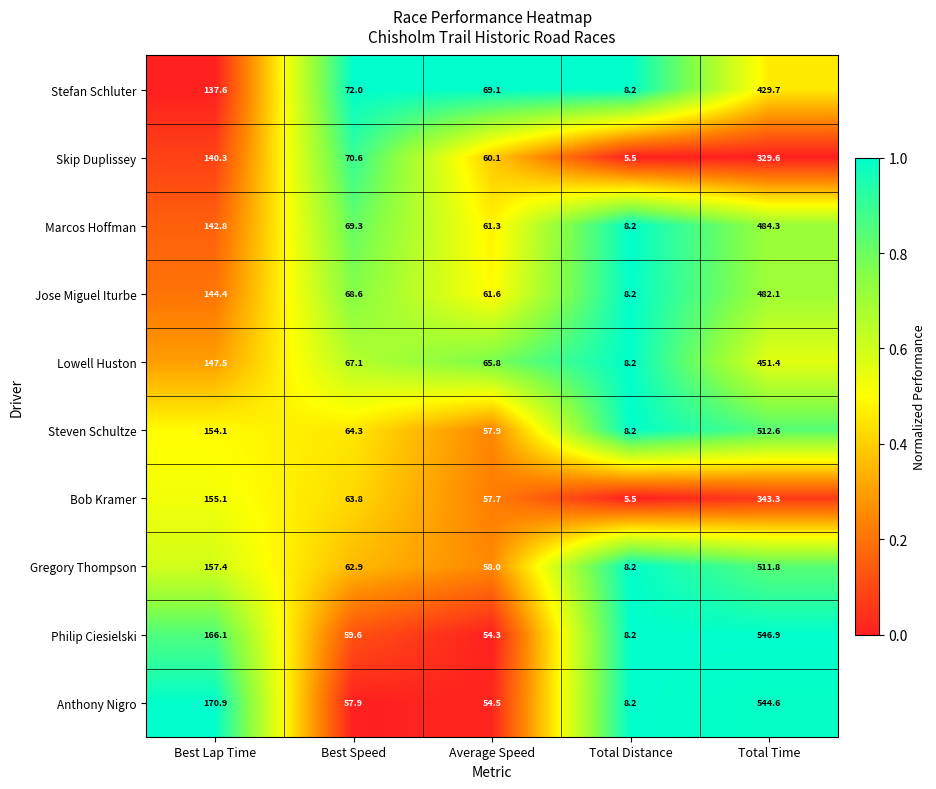

Which series has the largest total across all categories?

Anthony Nigro